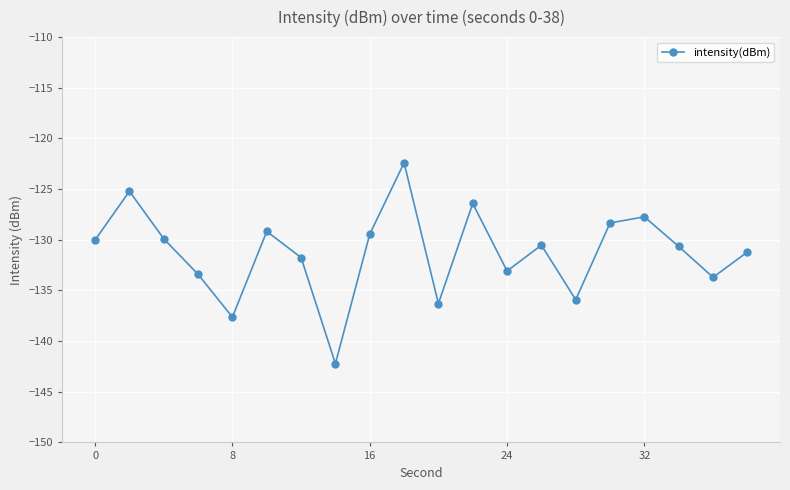

True or false: the data has more than 1 interior local peaks.

True